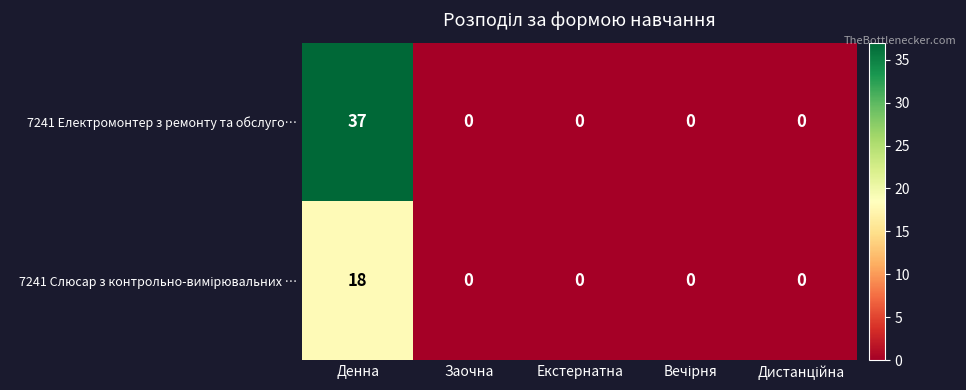

What is the maximum value shown in the chart?

37